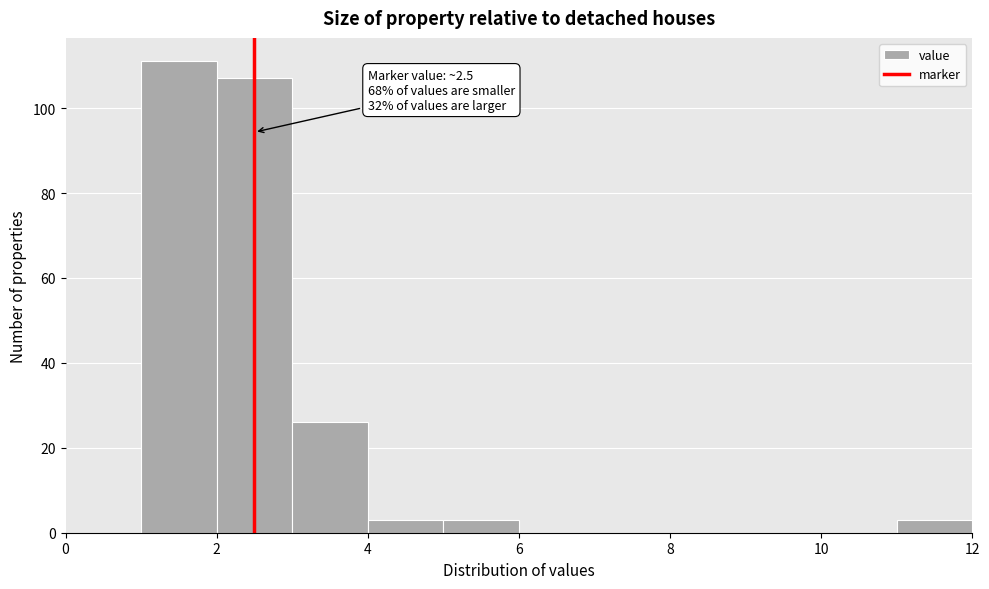

Over which range of the x-axis is the bar tallest?

1 to 2